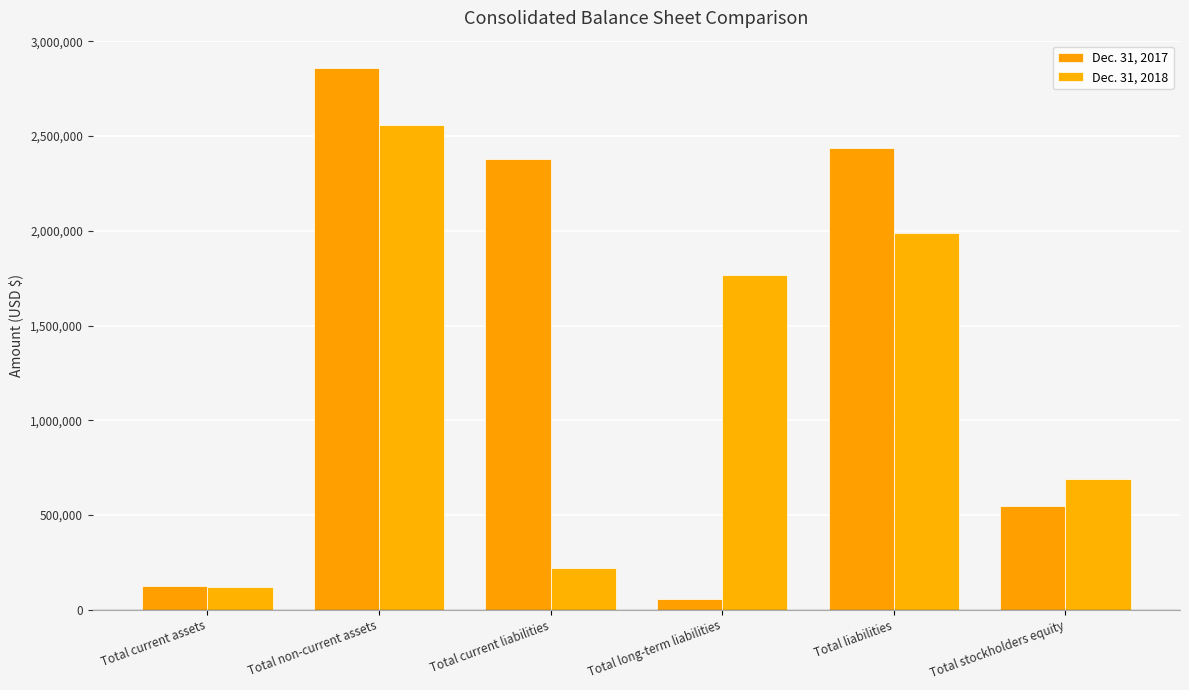

Between Total non-current assets and Total stockholders equity, which is larger?

Total non-current assets